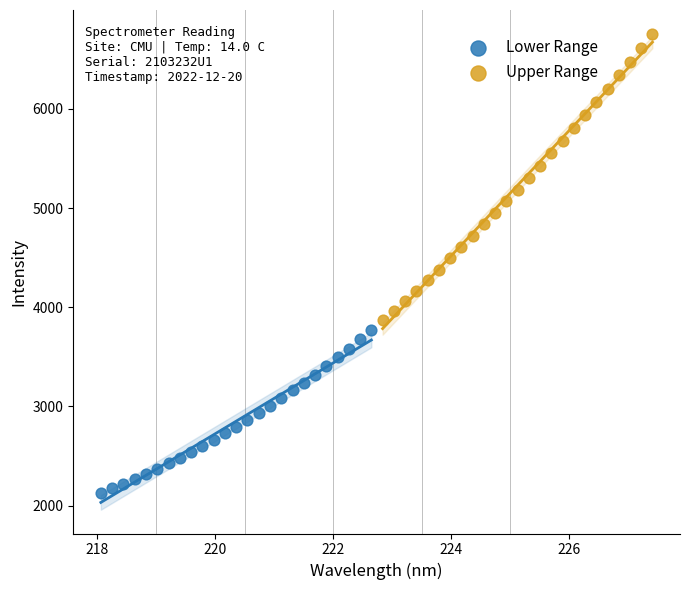

Which series contains the highest Y value?

Upper Range